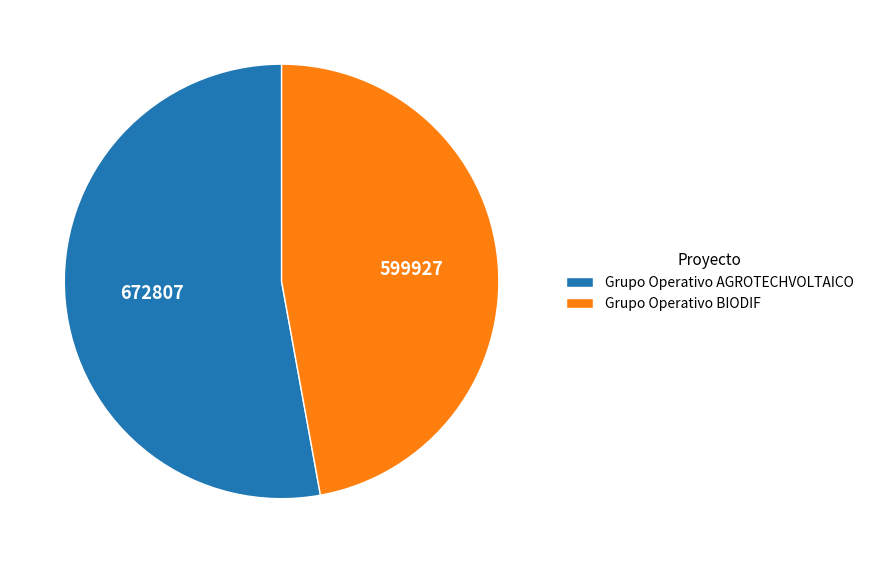

Which category has the biggest portion of the pie?

Grupo Operativo AGROTECHVOLTAICO